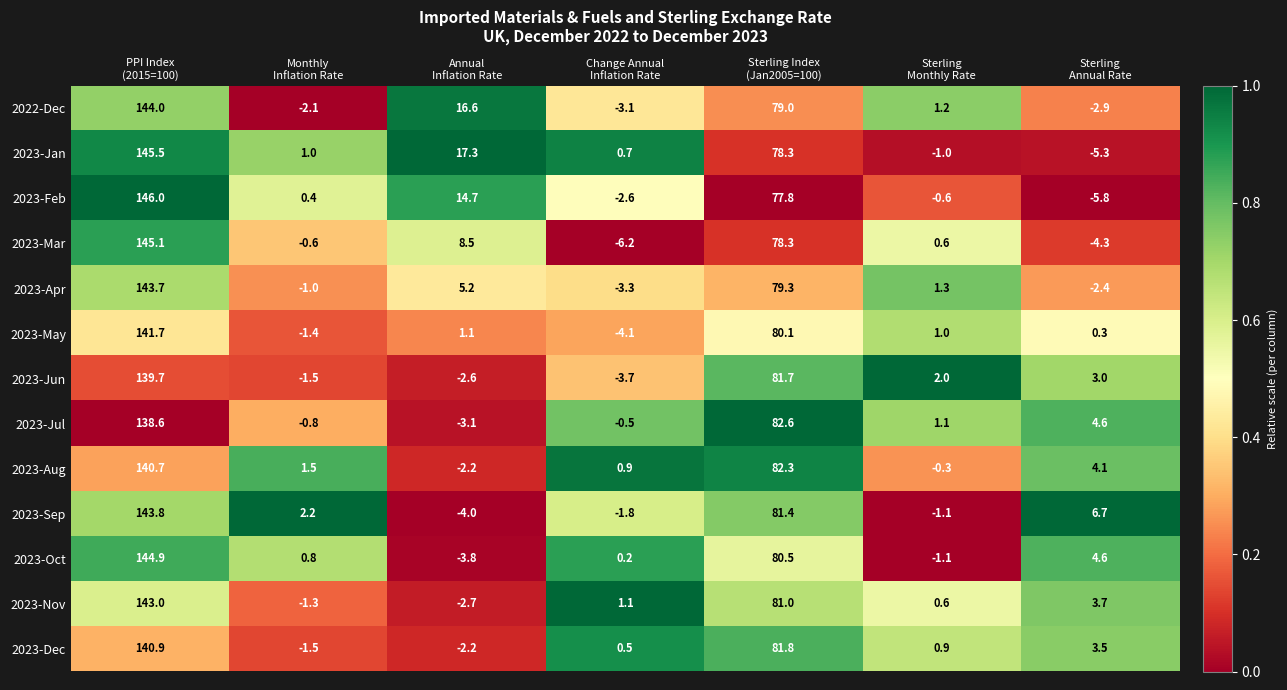

Which series has the largest total across all categories?

2023-Jan